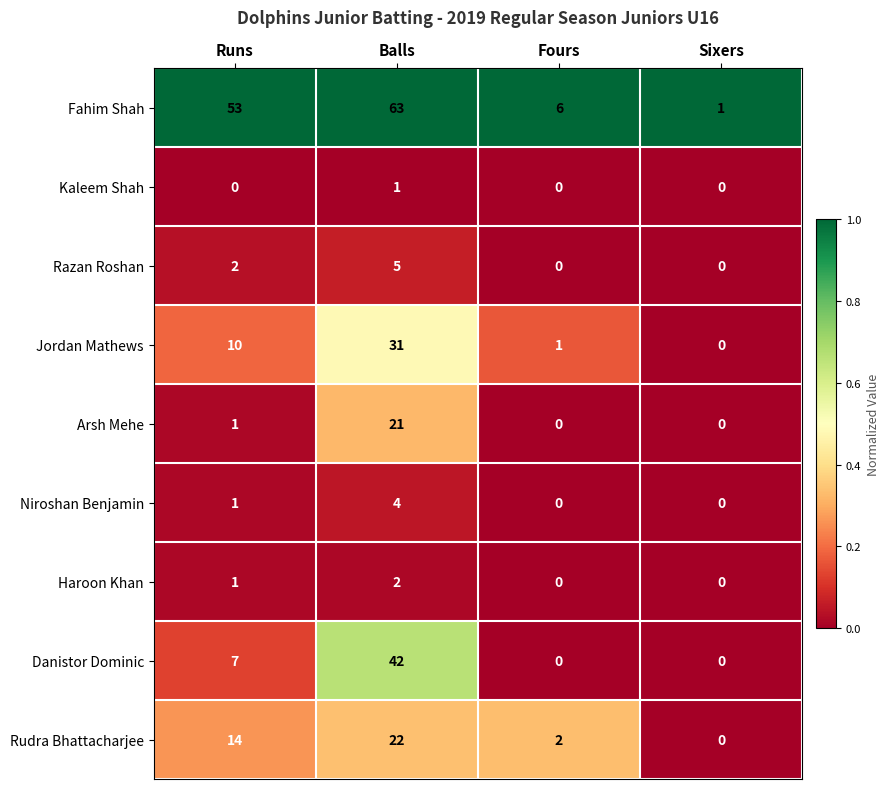

Which category has the highest value across all series?

Balls